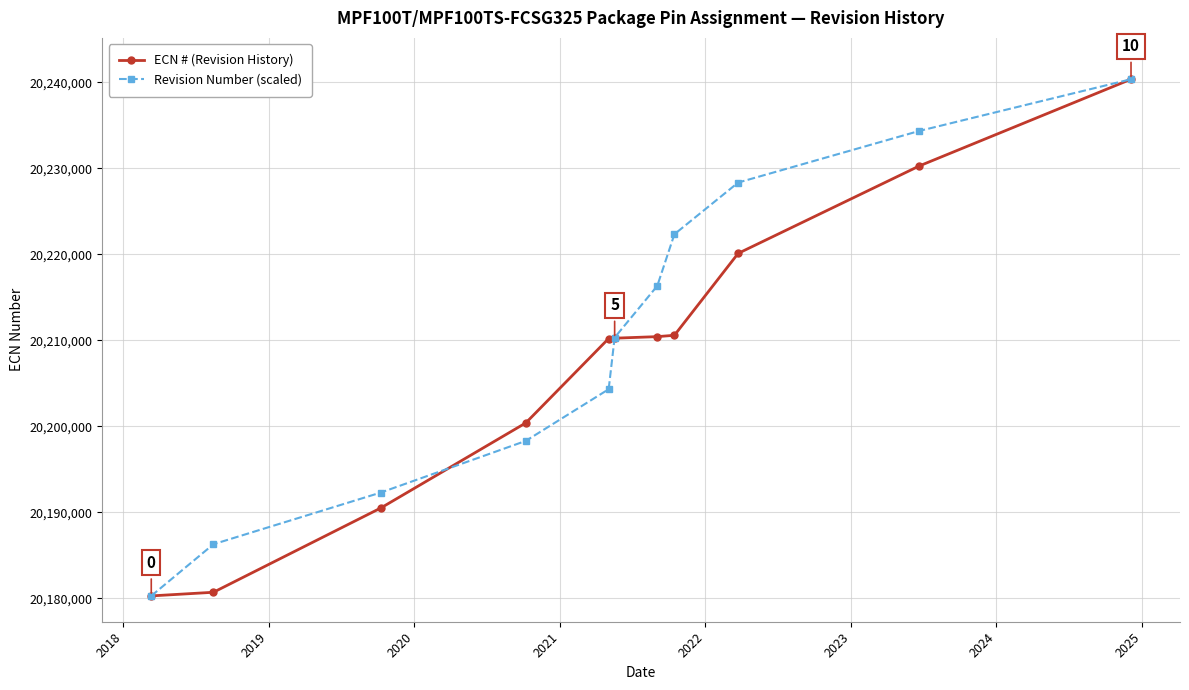

What is the value of the Revision Number (scaled) point at the 8th from the left?

20222340.1